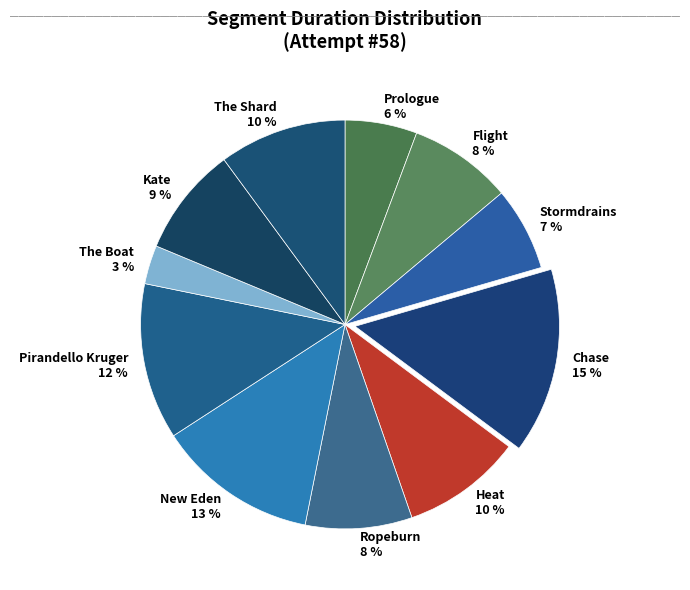

What percentage is the New Eden slice, to the nearest percent?

13%